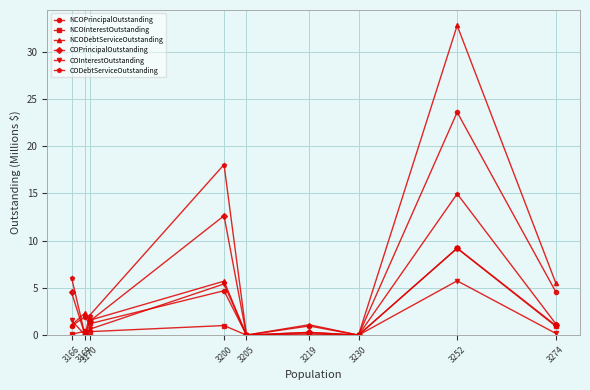

Which series changed the most between 3166 and 3219?

CODebtServiceOutstanding